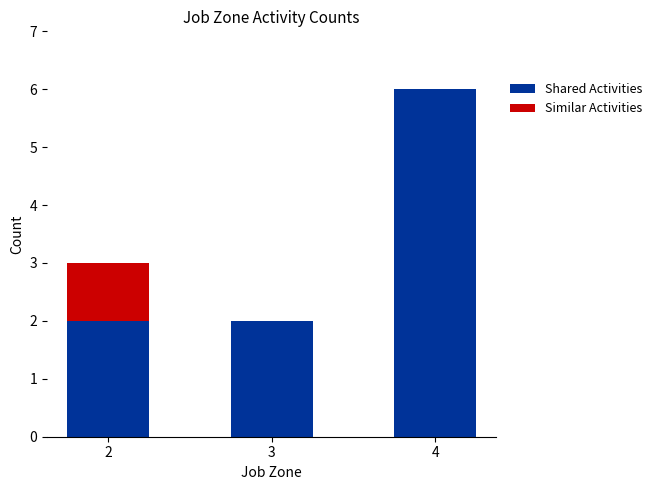

How many categories are shown in the chart?

3